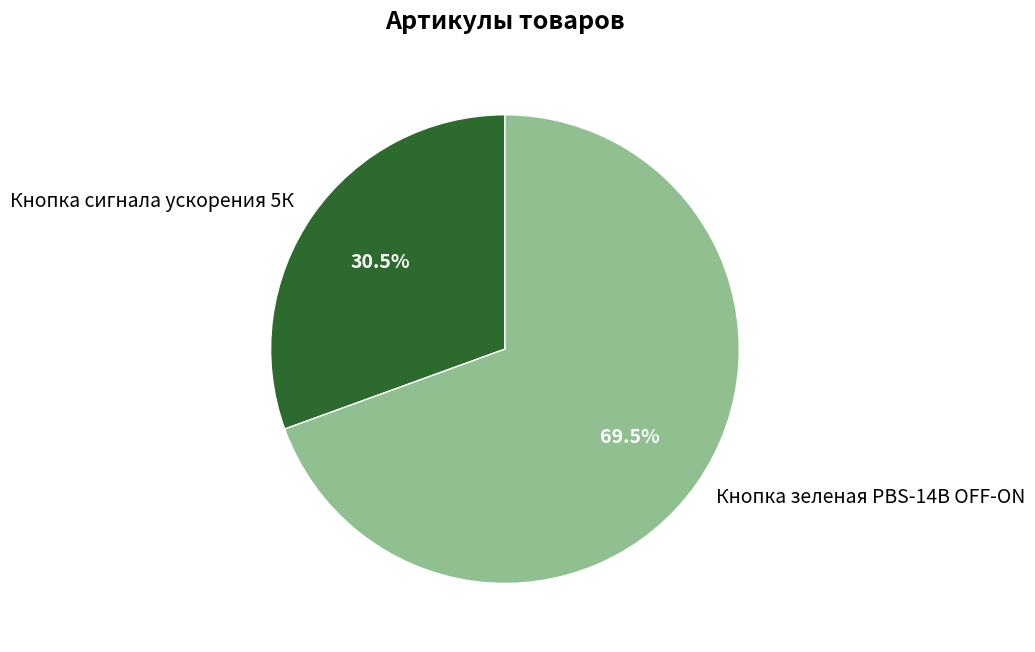

Does any single category account for the majority?

Yes